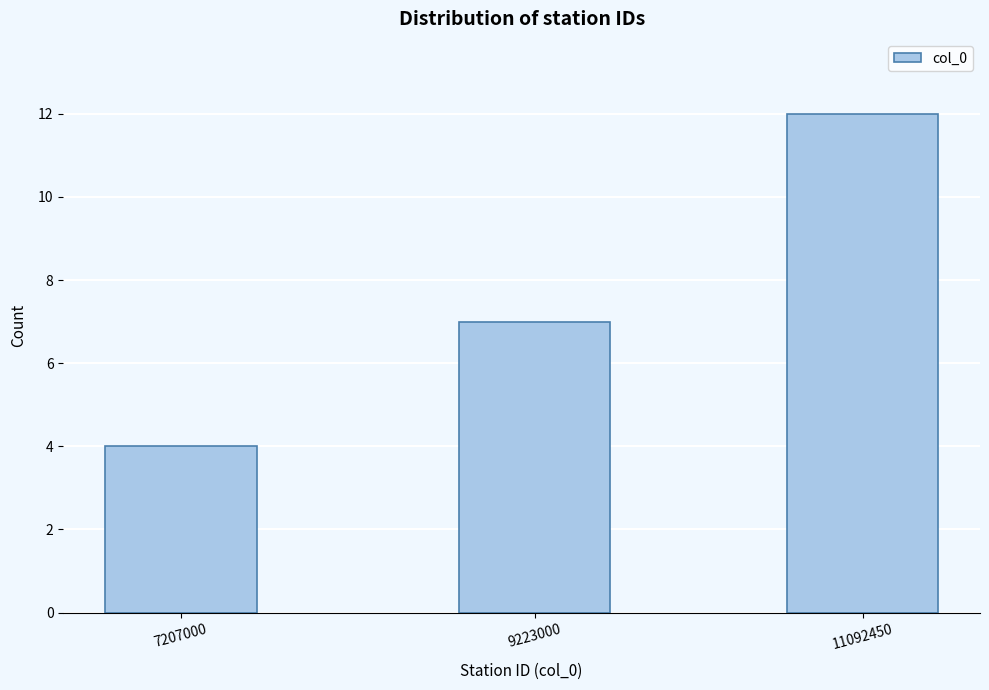

Reading right to left, what are all the values shown in this chart?

12	7	4